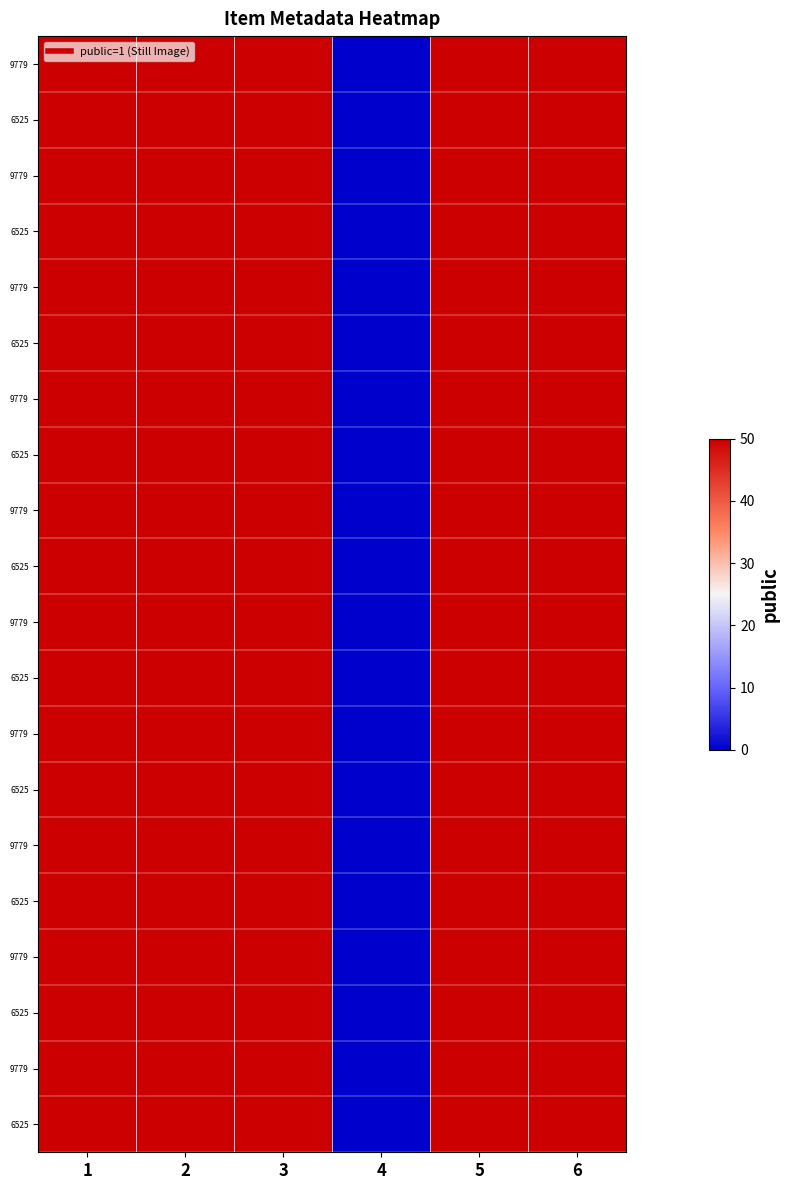

At how many categories does at least one series exceed 7?

5